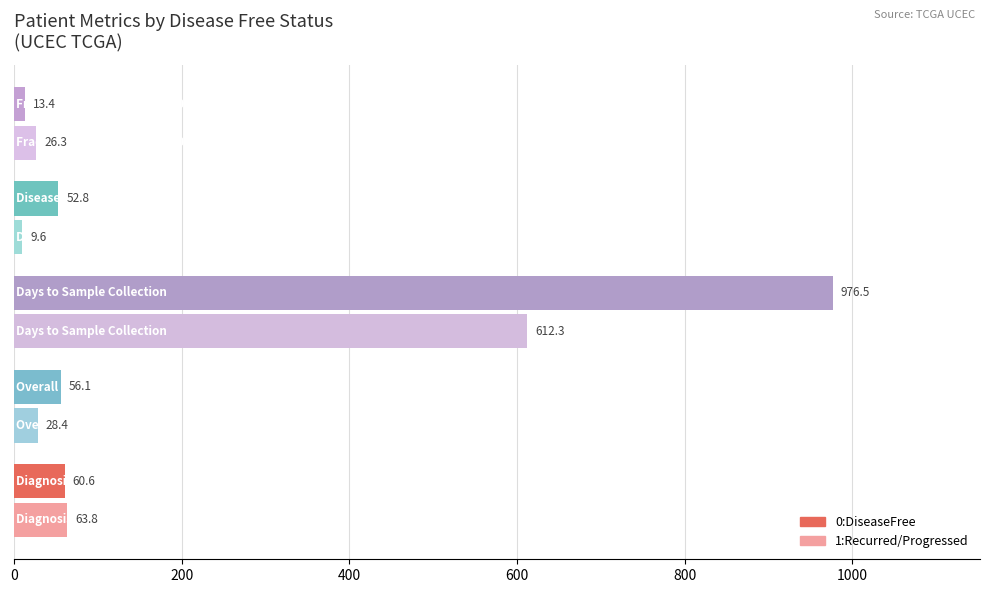

What is the average value of the 0:DiseaseFree series?

231.9